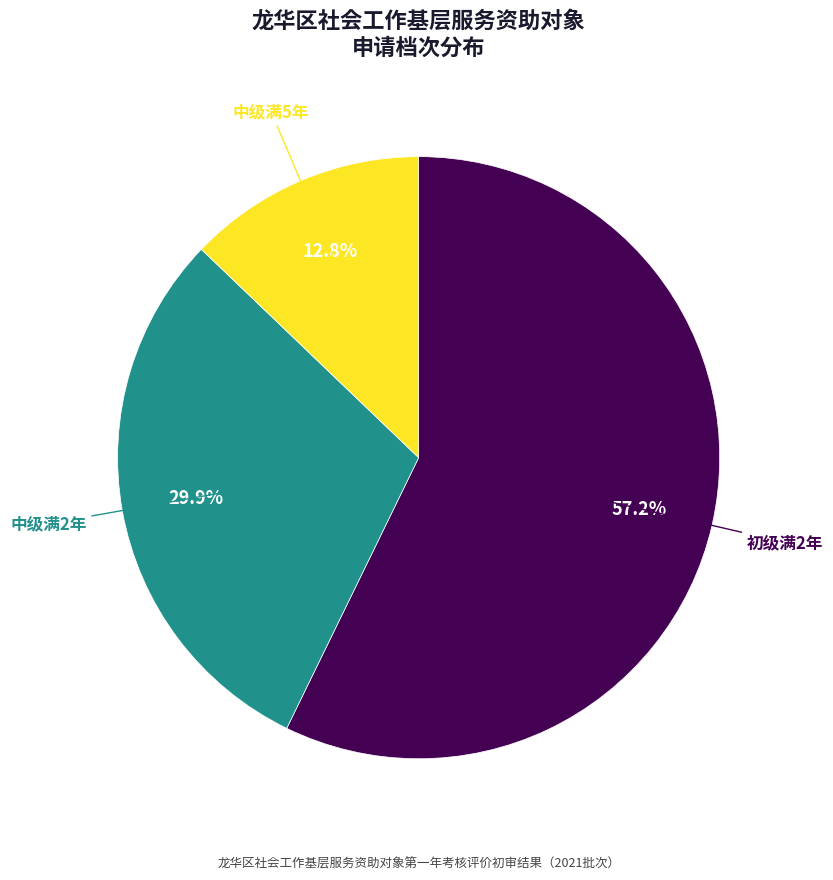

Count the number of slices in the pie.

3